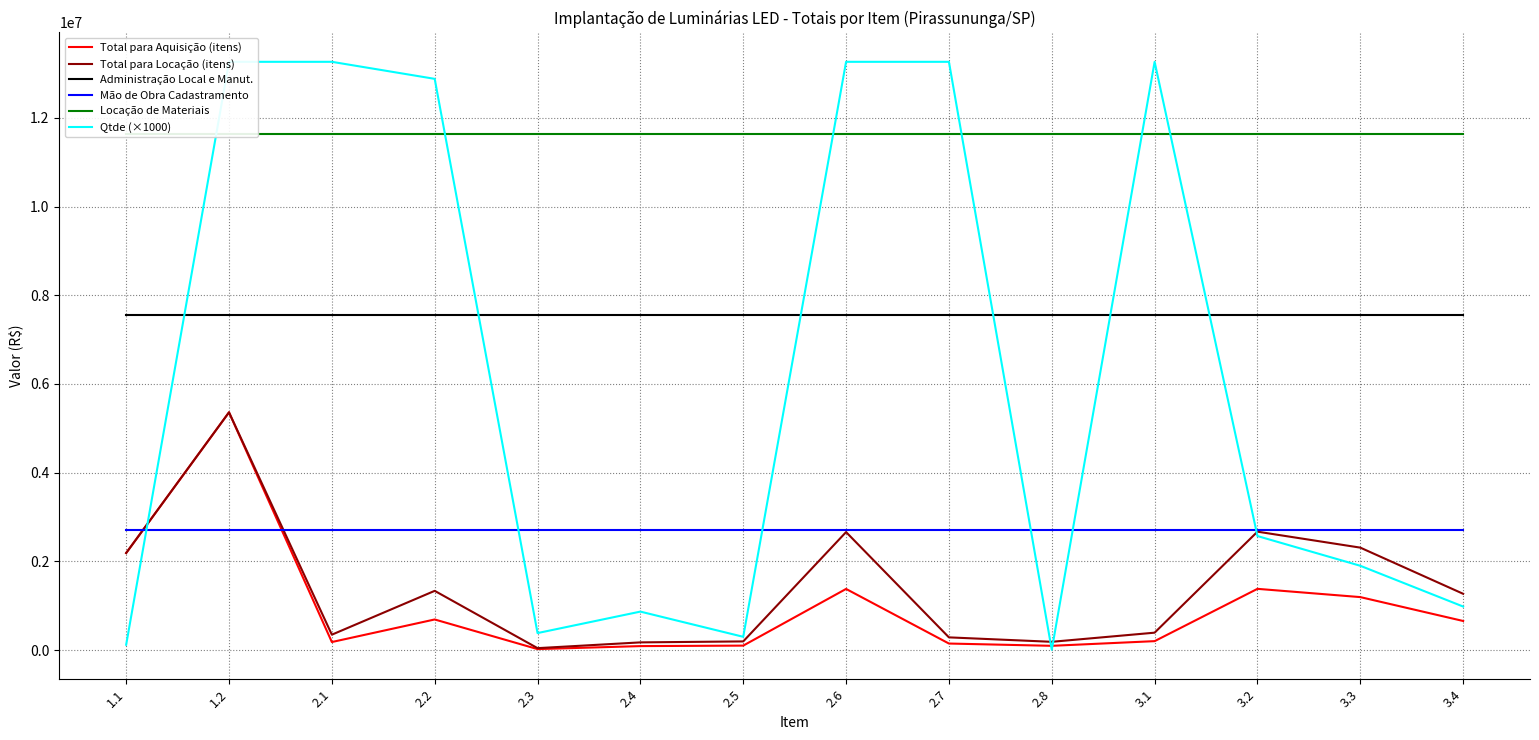

What is the maximum value shown in the chart?

13262000.0